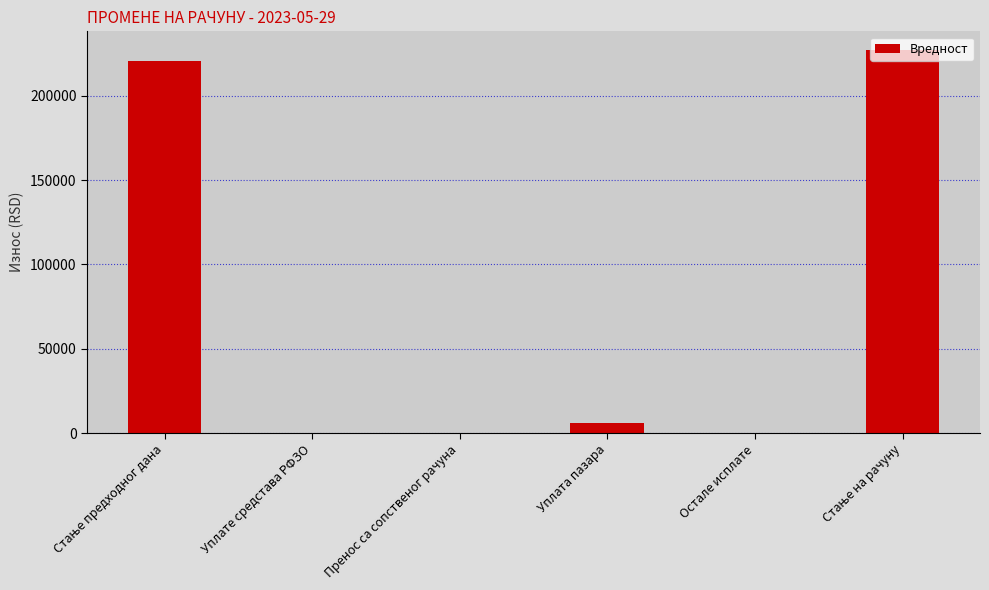

How many data points does each series have?

6